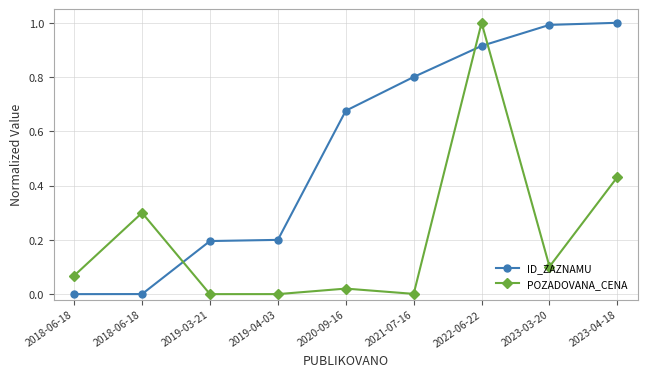

Does the chart have visible grid lines?

Yes